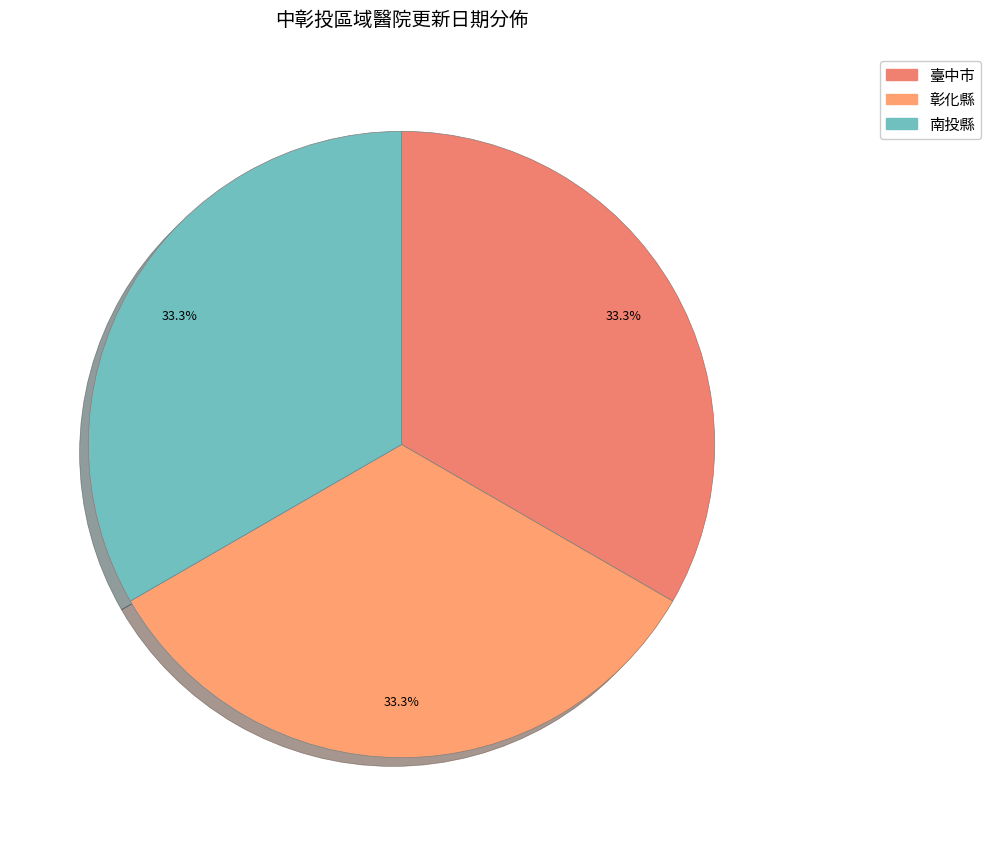

Count the number of slices in the pie.

3